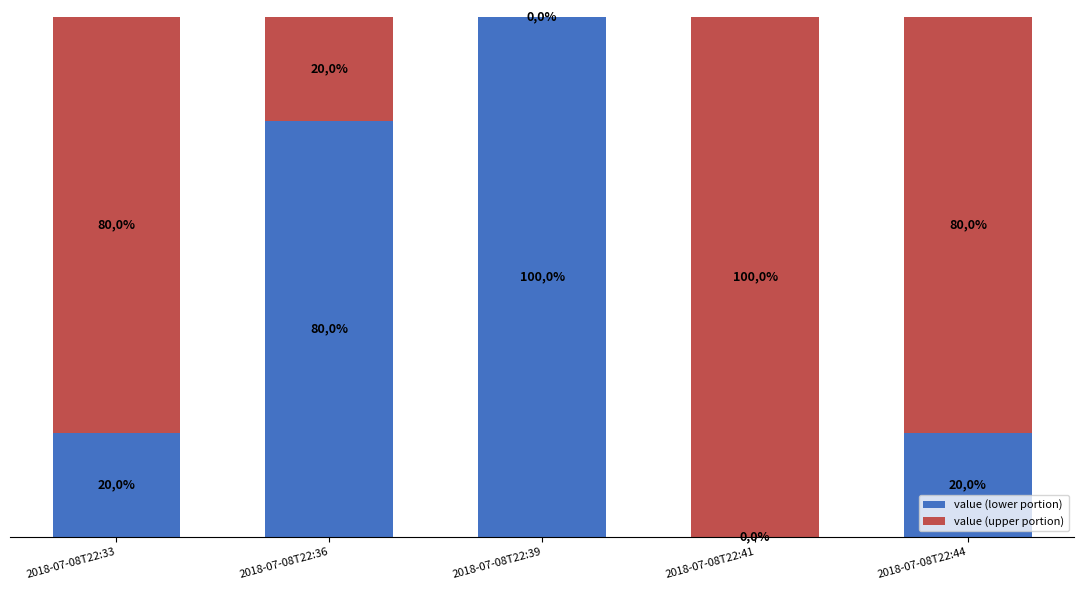

Between 2018-07-08T22:39 and 2018-07-08T22:44, which series saw the biggest shift?

value (lower portion)